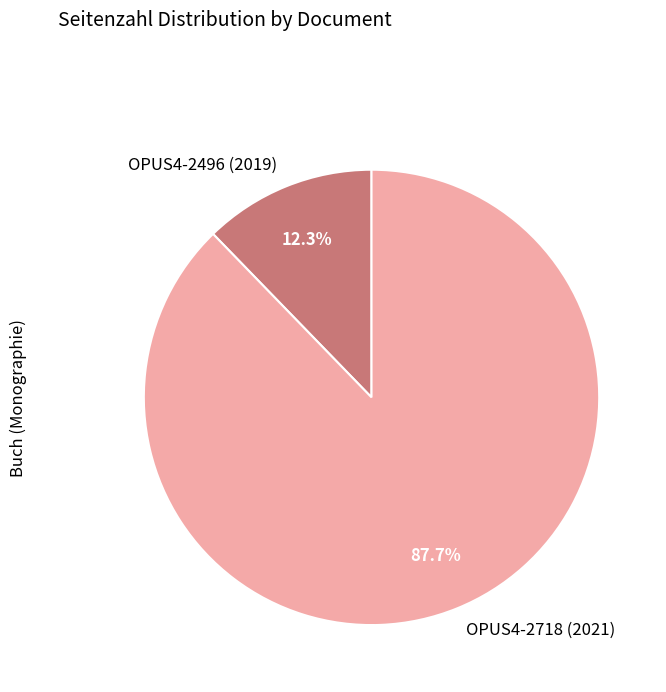

Is it true that OPUS4-2718 (2021) is 88% of the pie?

True